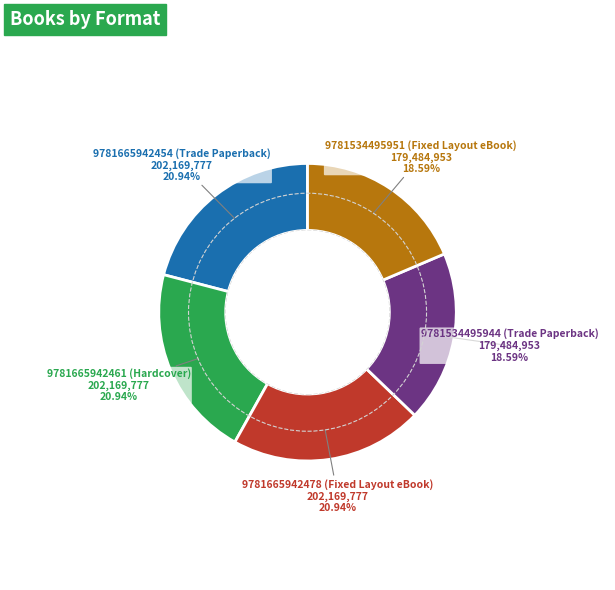

Does 9781665942454 (Trade Paperback) account for over 50% of the chart?

No